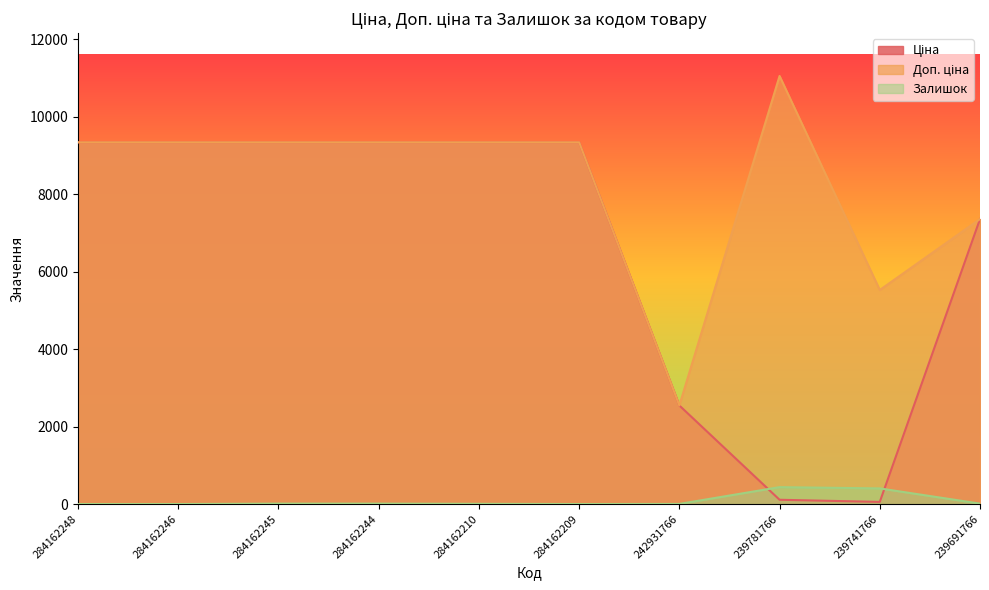

How many lines are shown in the chart?

3